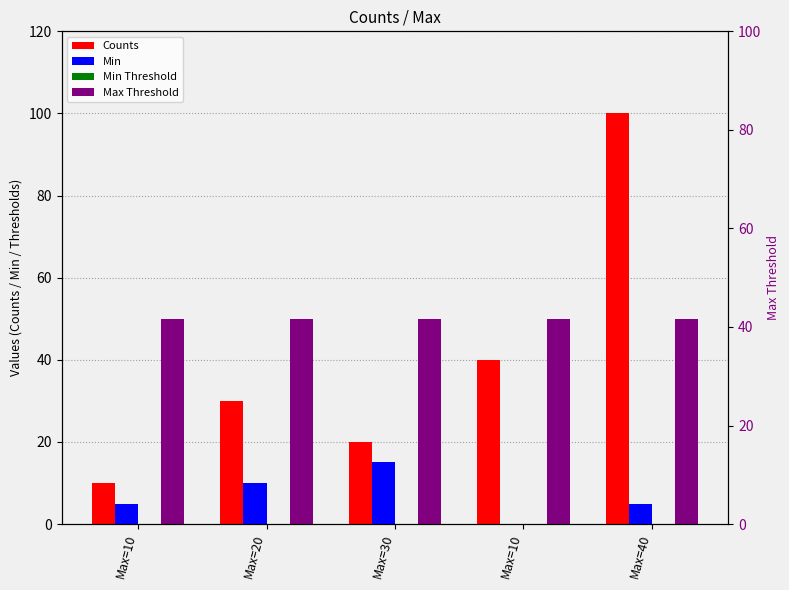

What is the highest value of the Min series?

15